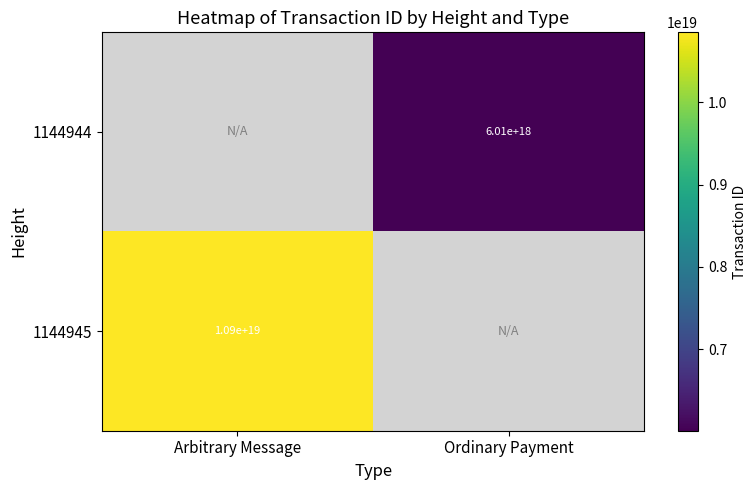

What is the smallest value displayed?

6008160257193177088.0